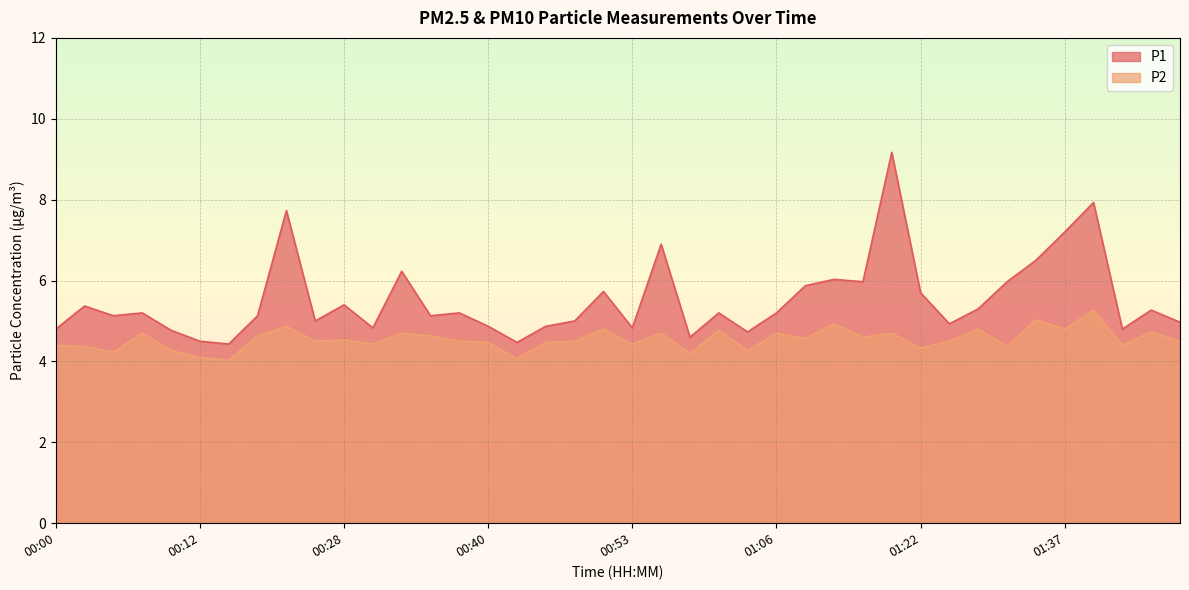

Is it true that P2 equals 4.8 at 00:50?

True